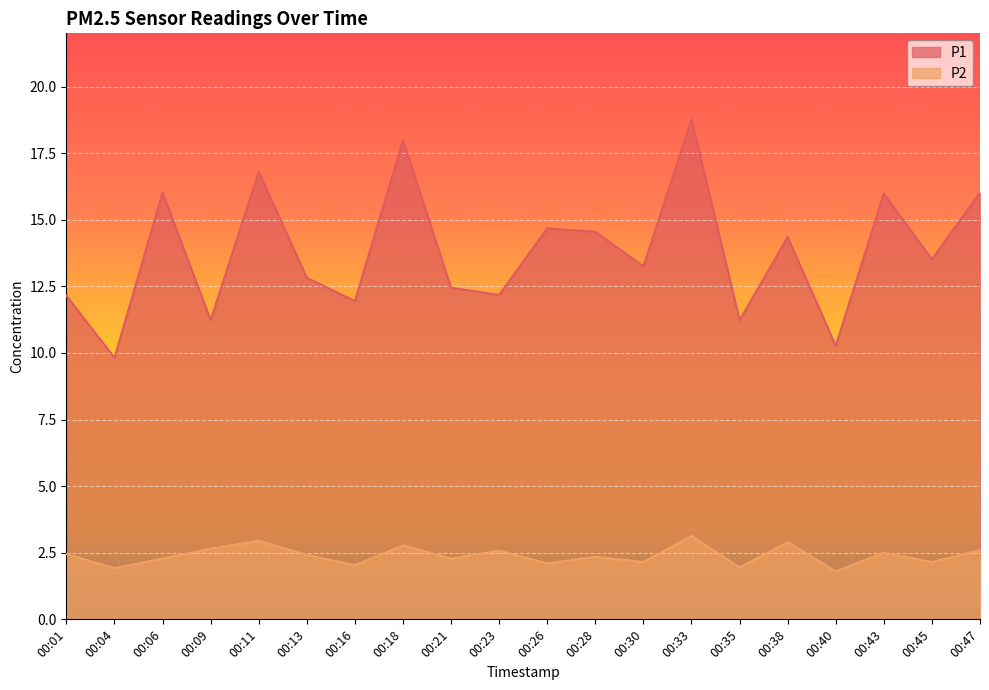

At which category is the sum across all series the highest?

00:33